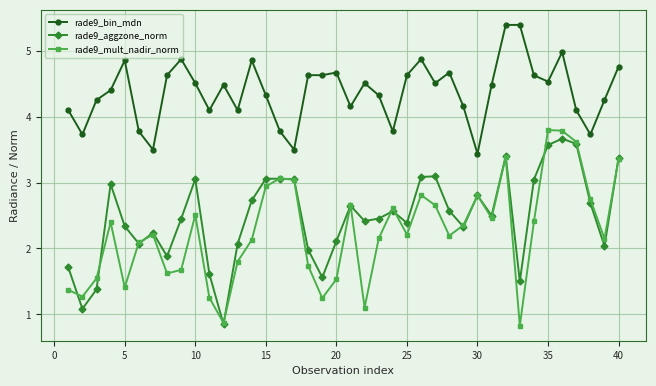

How many data points in rade9_mult_nadir_norm are above 2?

26